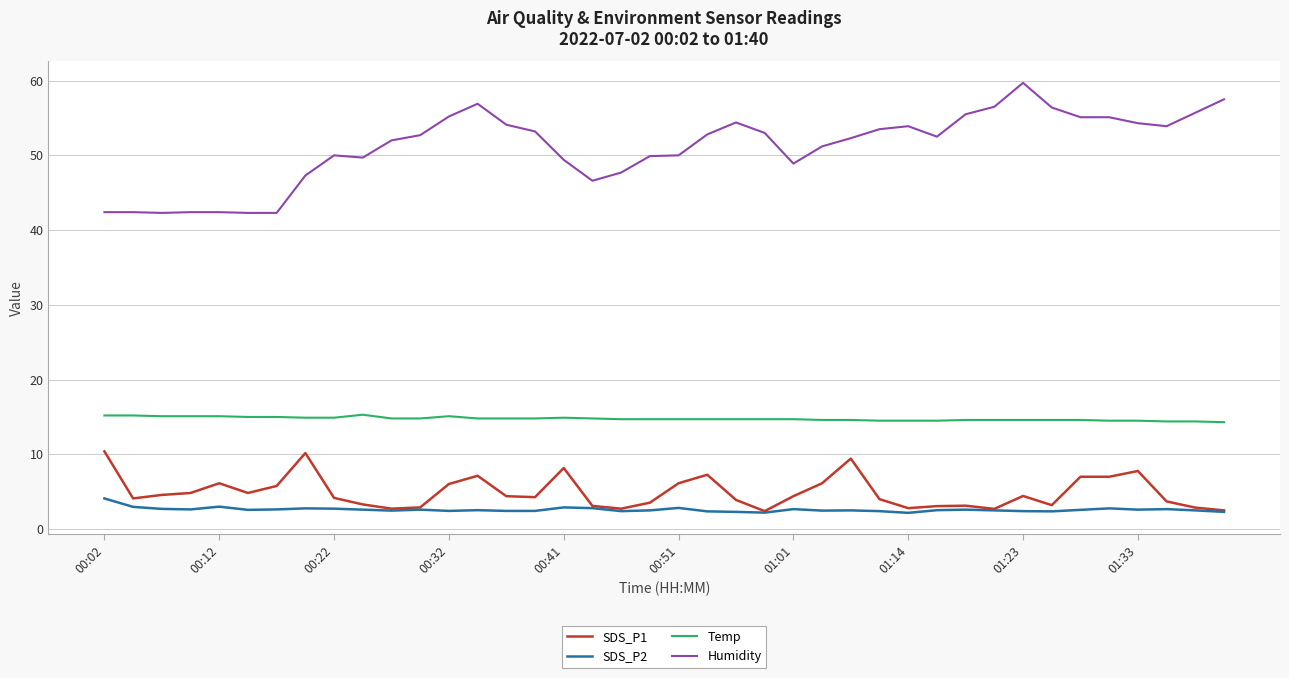

What is the sum of all Humidity values?

2043.4